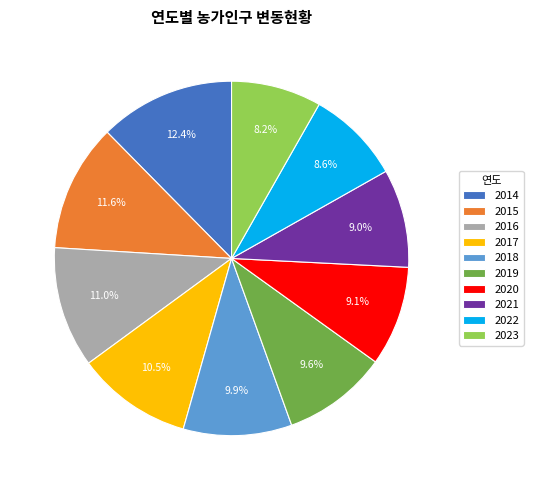

Does any single category account for the majority?

No